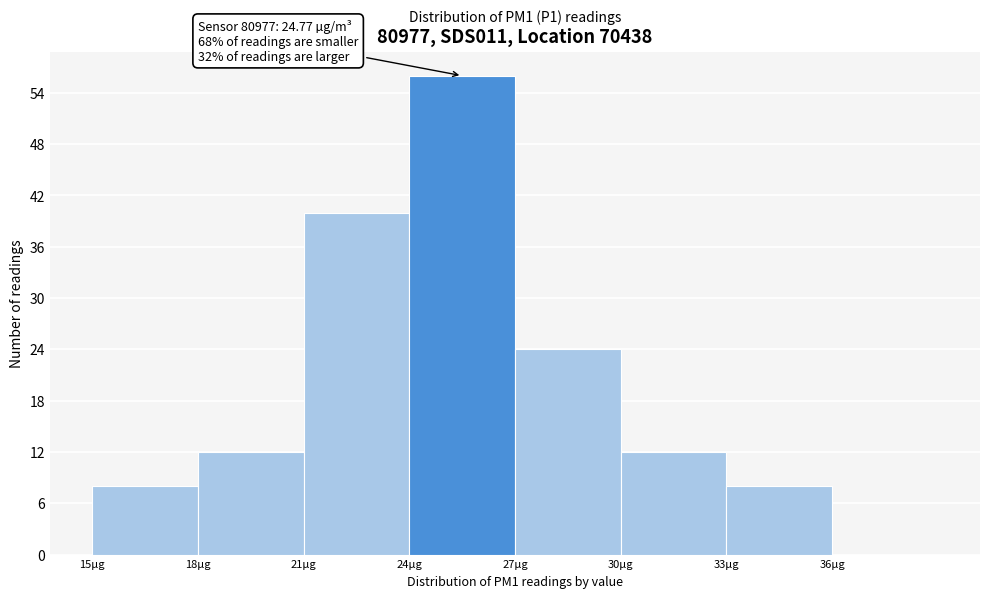

Which range on the x-axis has the tallest bar?

24 to 27